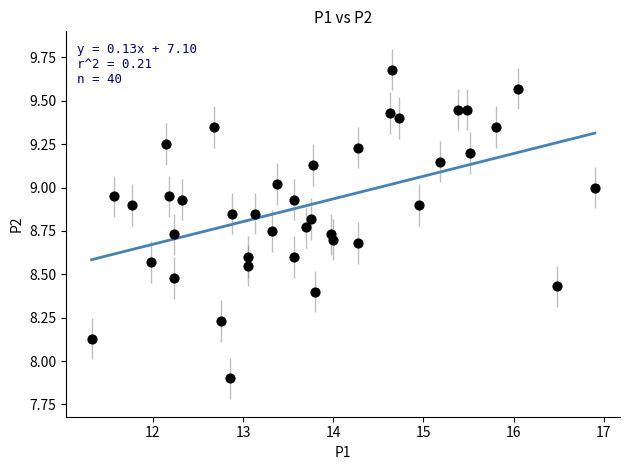

What is the range of X values (max minus min)?

5.6